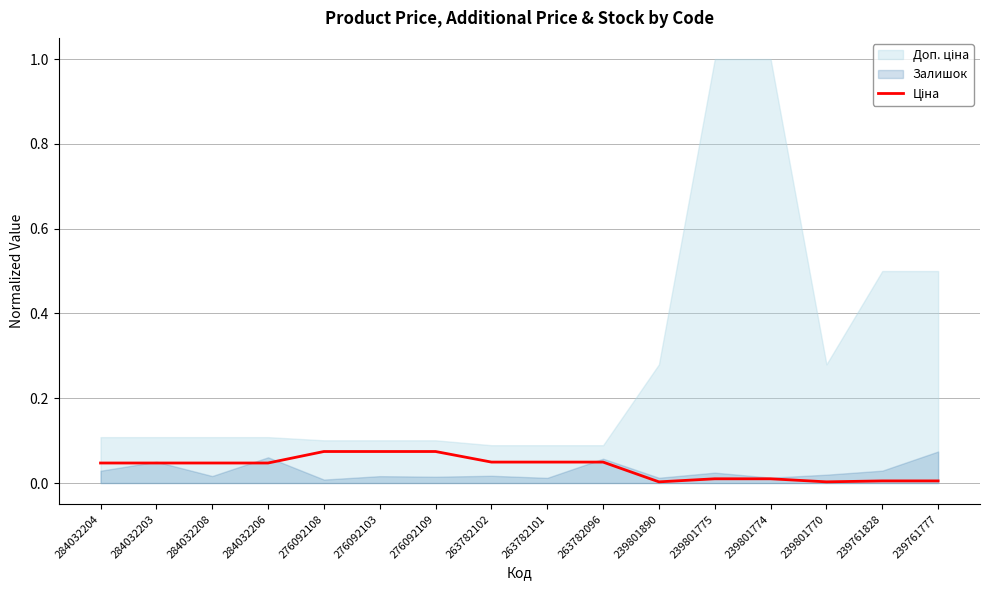

Does the chart display data point markers on the line(s)?

No